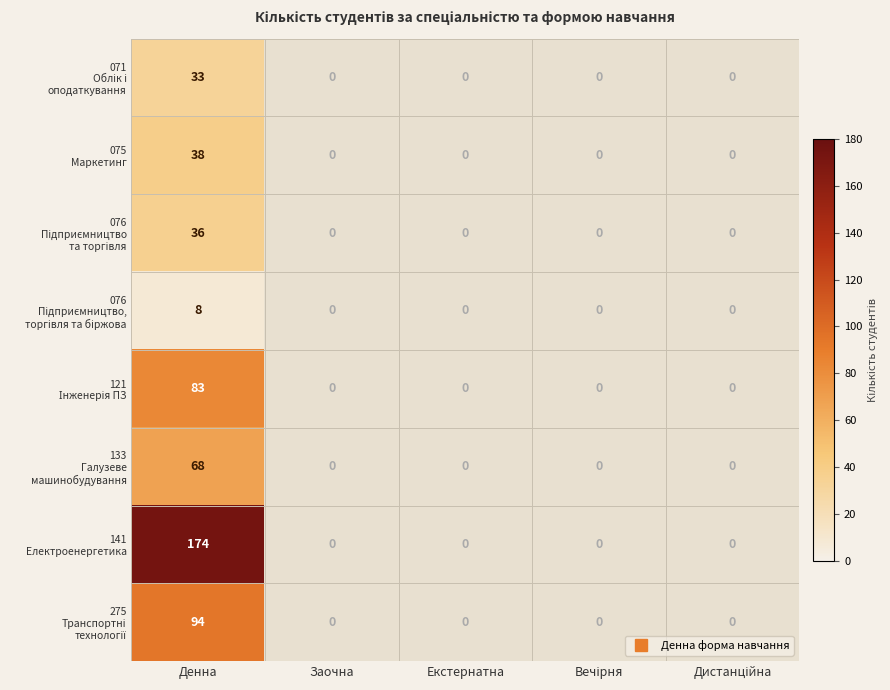

At which category is the sum across all series the highest?

Денна